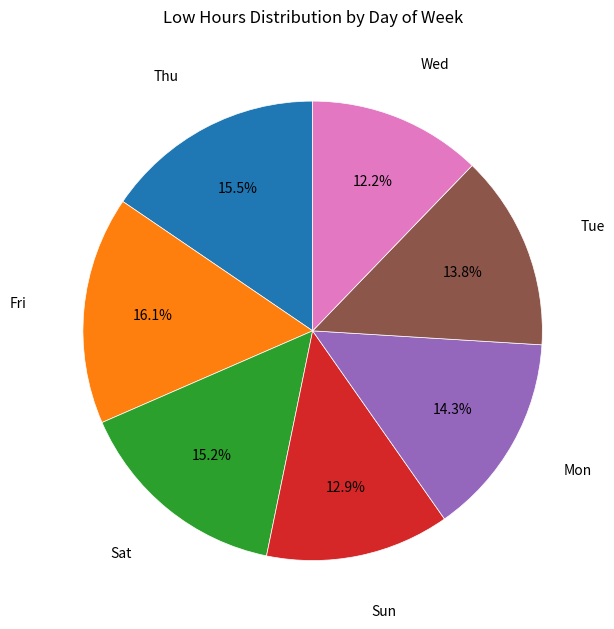

Does any single category account for the majority?

No